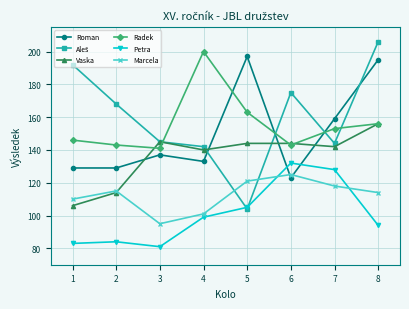

The Marcela series shows 125 at 6. True or false?

True